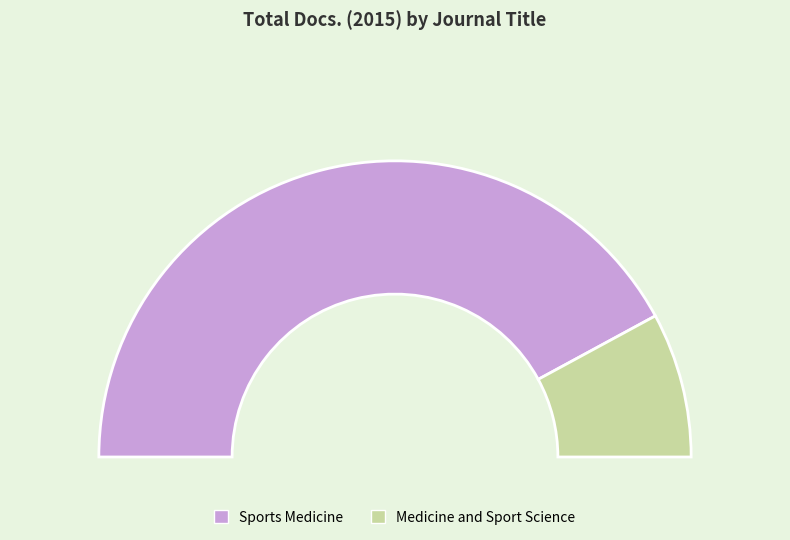

To the nearest percent, what is the combined percentage of Sports Medicine and Medicine and Sport Science?

100%